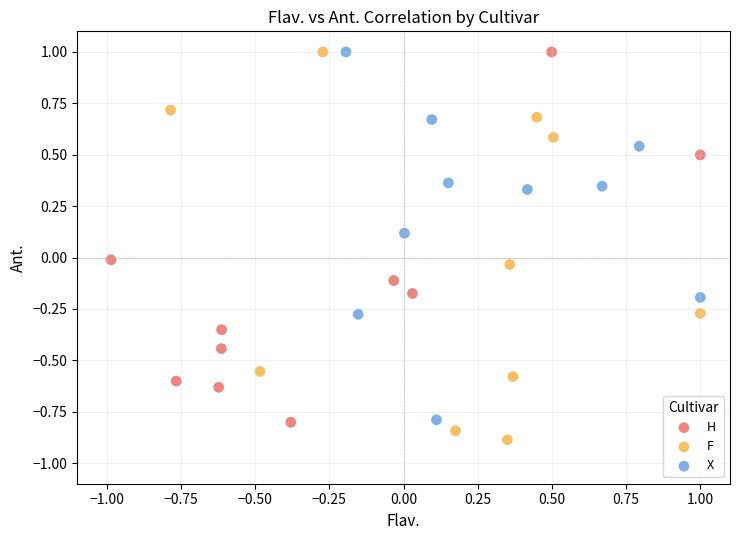

What are all the series names shown in the legend?

H, F, X